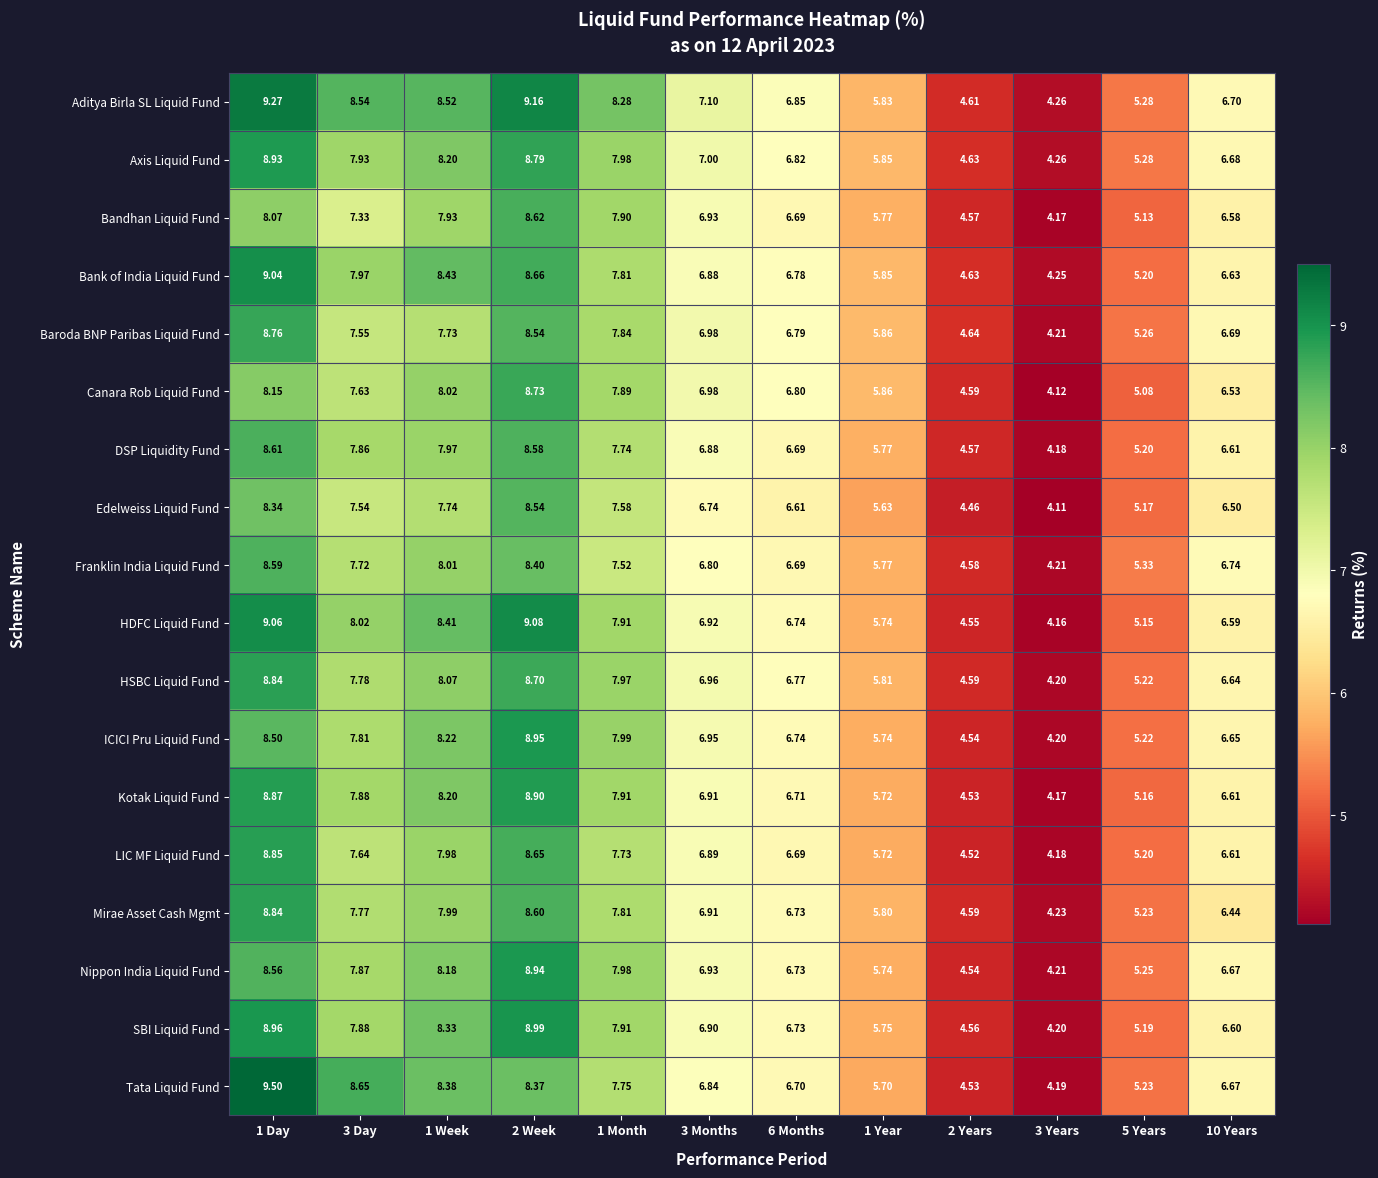

Between 2 Week and 1 Month, which series saw the biggest shift?

HDFC Liquid Fund